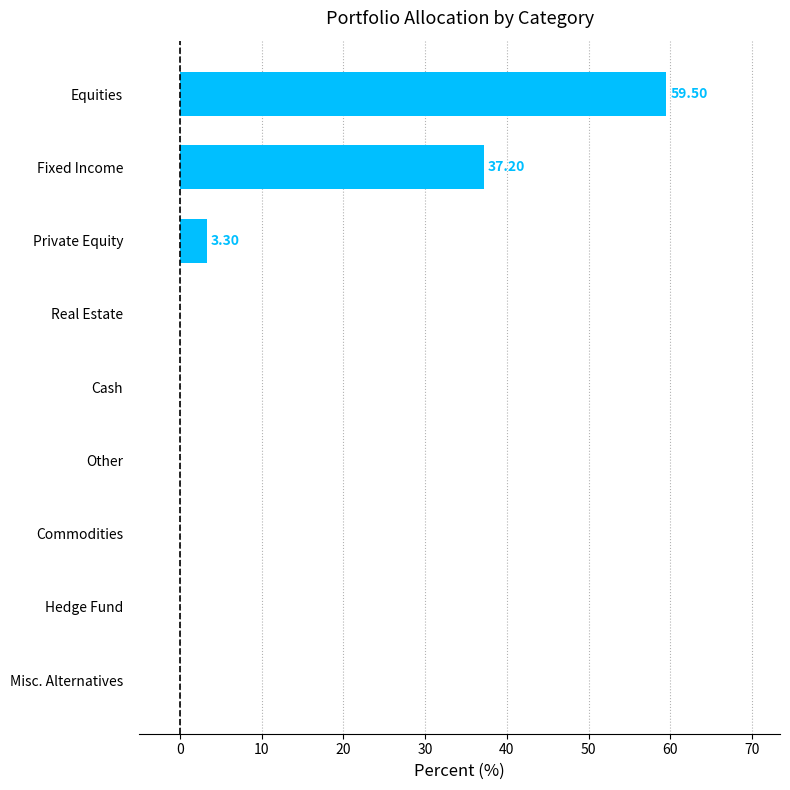

What is the sum of all values?

100.0